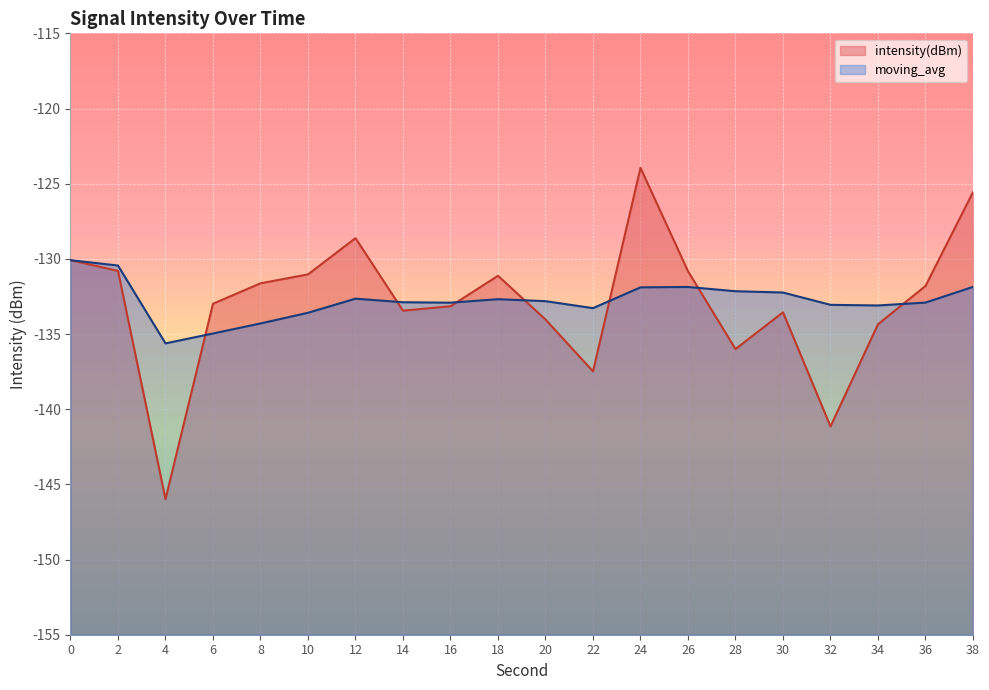

How many data points in moving_avg are less than -132?

15